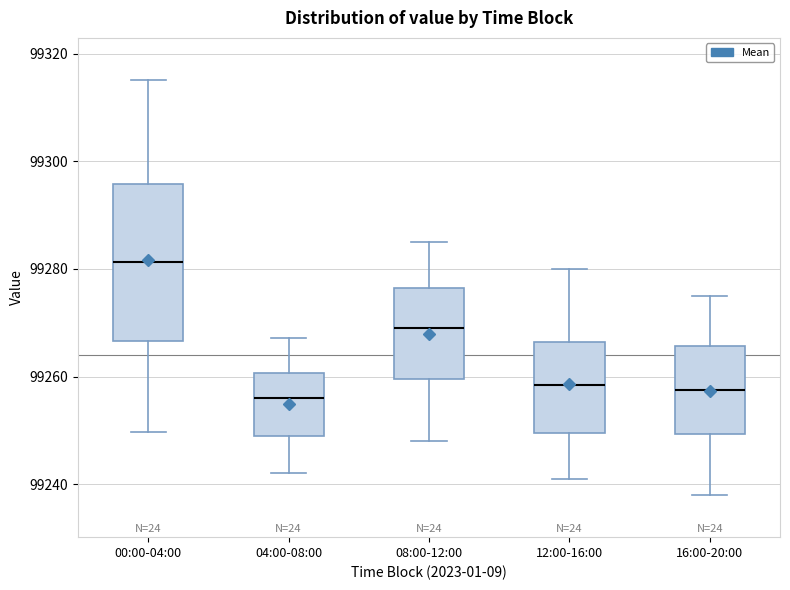

Reading left to right, read every box against the y-axis: the position of its median line, the range the box covers, and the ends of its whiskers. The values are not printed on the chart, so give them approximately, as read against the axis.

00:00-04:00: median 99282, box 99266 to 99296, whiskers 99250 to 99316
04:00-08:00: median 99256, box 99248 to 99260, whiskers 99242 to 99268
08:00-12:00: median 99270, box 99260 to 99276, whiskers 99248 to 99286
12:00-16:00: median 99258, box 99250 to 99266, whiskers 99242 to 99280
16:00-20:00: median 99258, box 99250 to 99266, whiskers 99238 to 99276